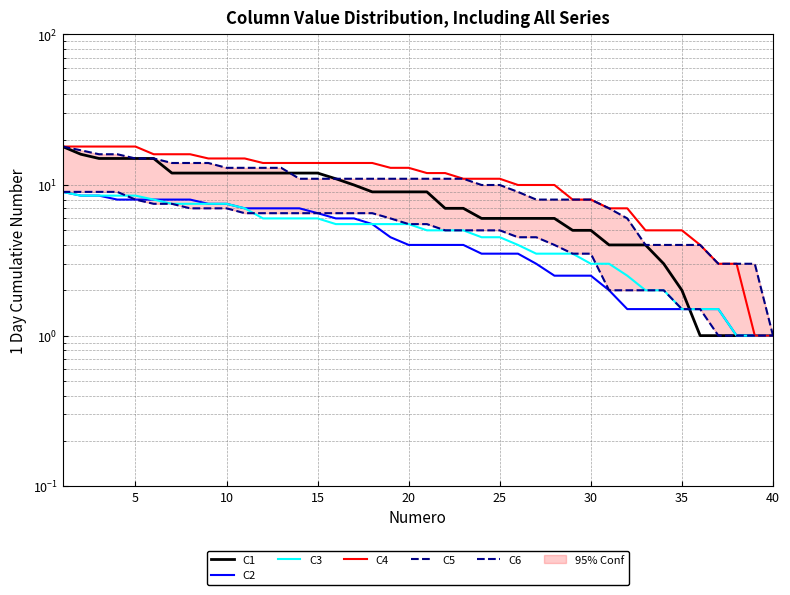

True or false: C4 and C3 intersect in this chart.

False